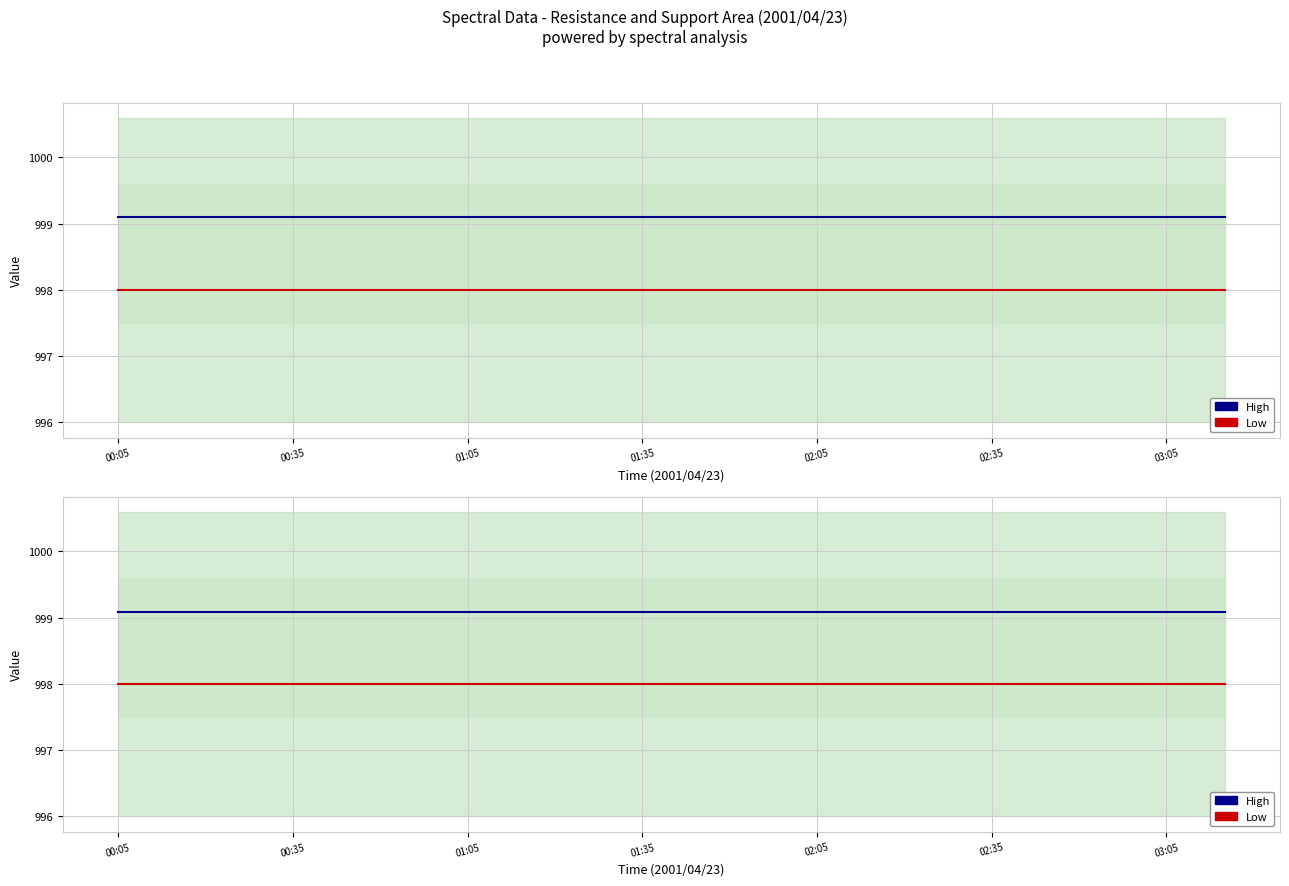

What is the total value across all series at 02:35?

1997.1